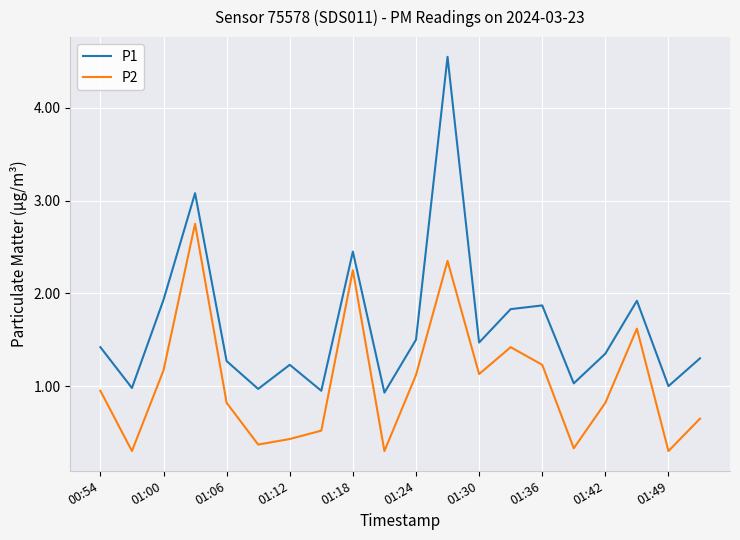

What is the difference between the maximum and minimum values in the P1 series?

3.6